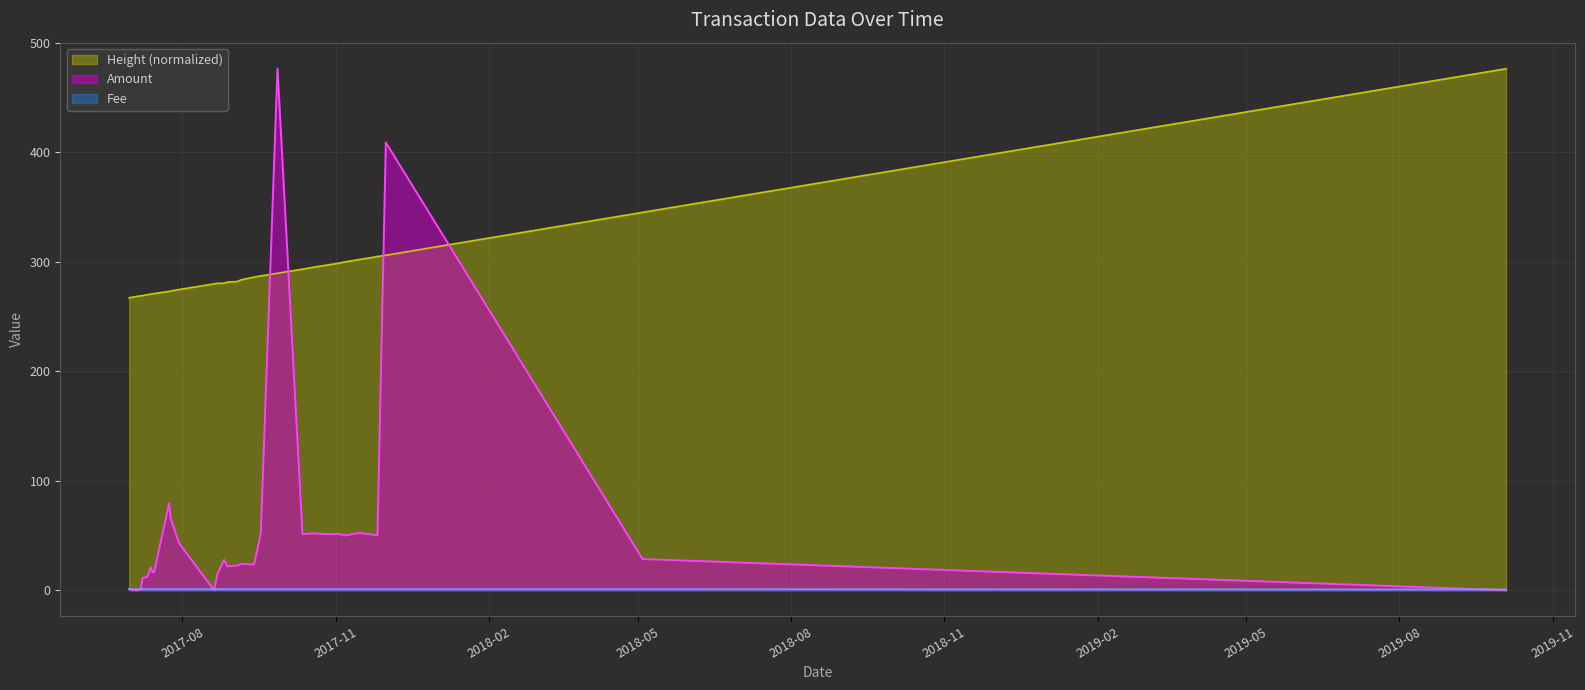

At 2017-07-07, list the series in order from largest to smallest.

Height (normalized), Amount, Fee